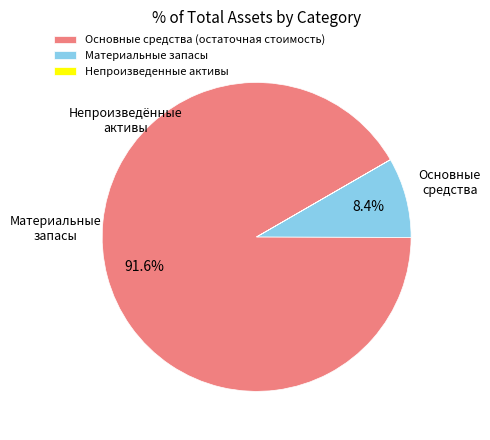

To the nearest percent, what portion does Материальные запасы represent?

8%